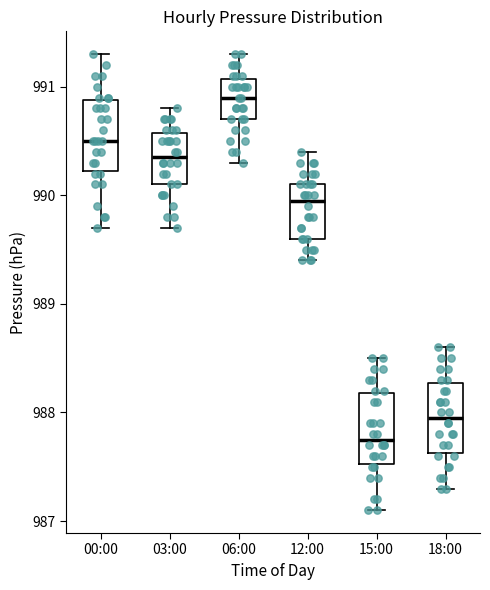

Reading left to right, transcribe this box plot: for each box, give where its median line is, the range the box spans, and where its two whiskers end, as read against the y-axis. The values are not printed on the chart, so give them approximately, as read against the axis.

00:00: median 990.5, box 990.2 to 990.9, whiskers 989.7 to 991.3
03:00: median 990.4, box 990.1 to 990.6, whiskers 989.7 to 990.8
06:00: median 990.9, box 990.7 to 991.1, whiskers 990.3 to 991.3
12:00: median 990.0, box 989.6 to 990.1, whiskers 989.4 to 990.4
15:00: median 987.8, box 987.5 to 988.2, whiskers 987.1 to 988.5
18:00: median 988.0, box 987.6 to 988.3, whiskers 987.3 to 988.6